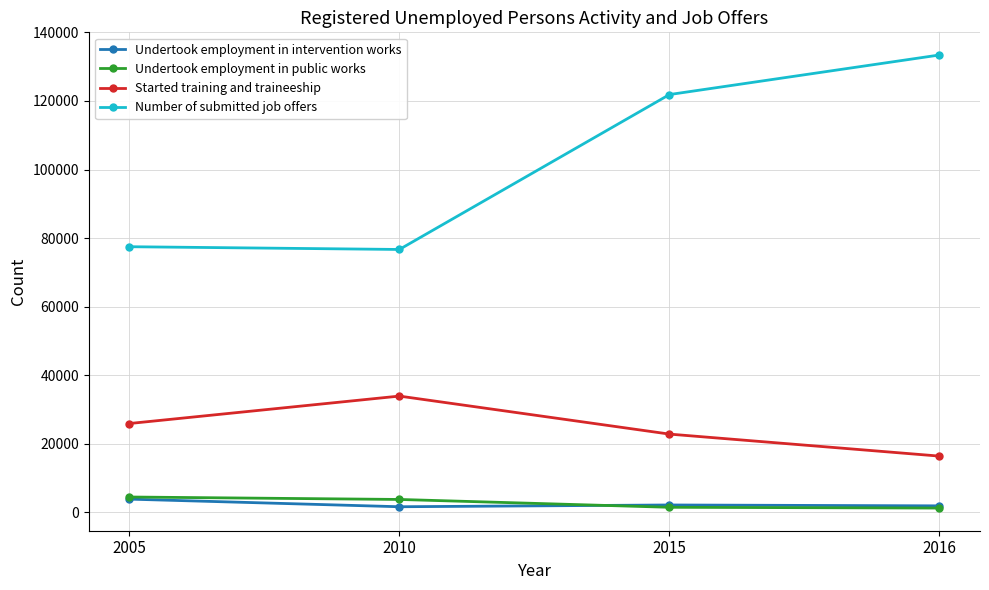

True or false: Undertook employment in intervention works and Number of submitted job offers cross at least once.

False